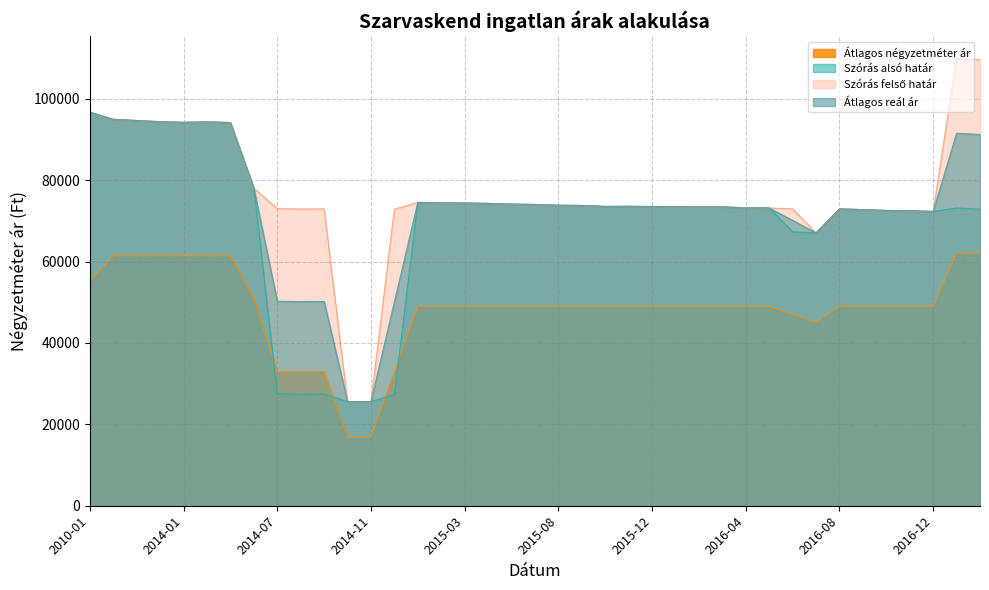

What are all the series names shown in the legend?

Átlagos négyzetméter ár, Szórás alsó határ, Szórás felső határ, Átlagos reál ár